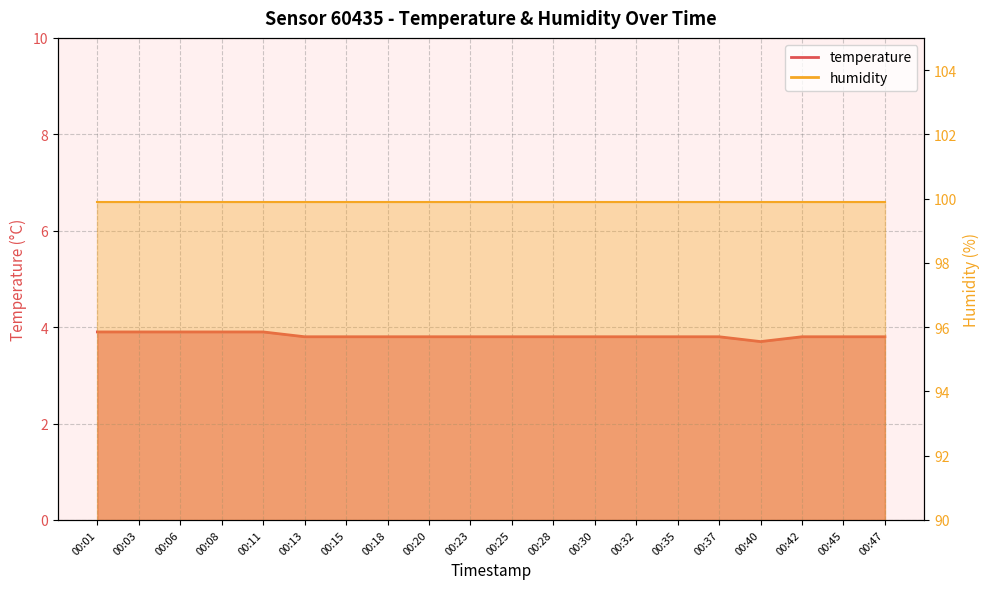

What is the change in value from 00:01 to 00:47?

-0.1